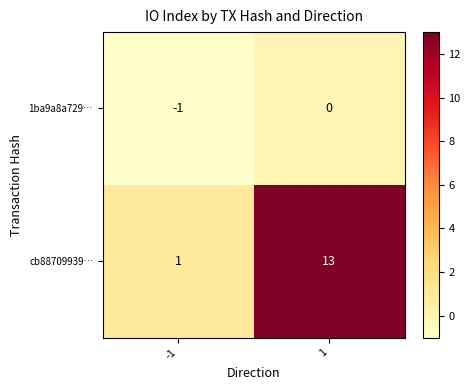

Reading left to right, what are all the values shown in this chart?

1ba9a8a729…: -1=-1	1=0
cb88709939…: -1=1	1=13